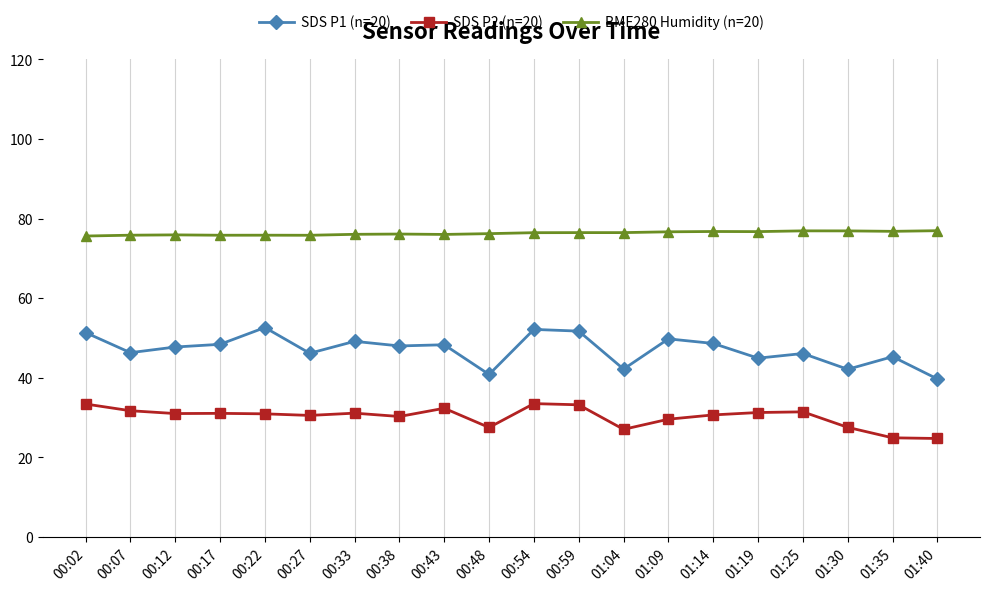

True or false: SDS P1 (n=20) has more than 1 points higher than both neighbors.

True